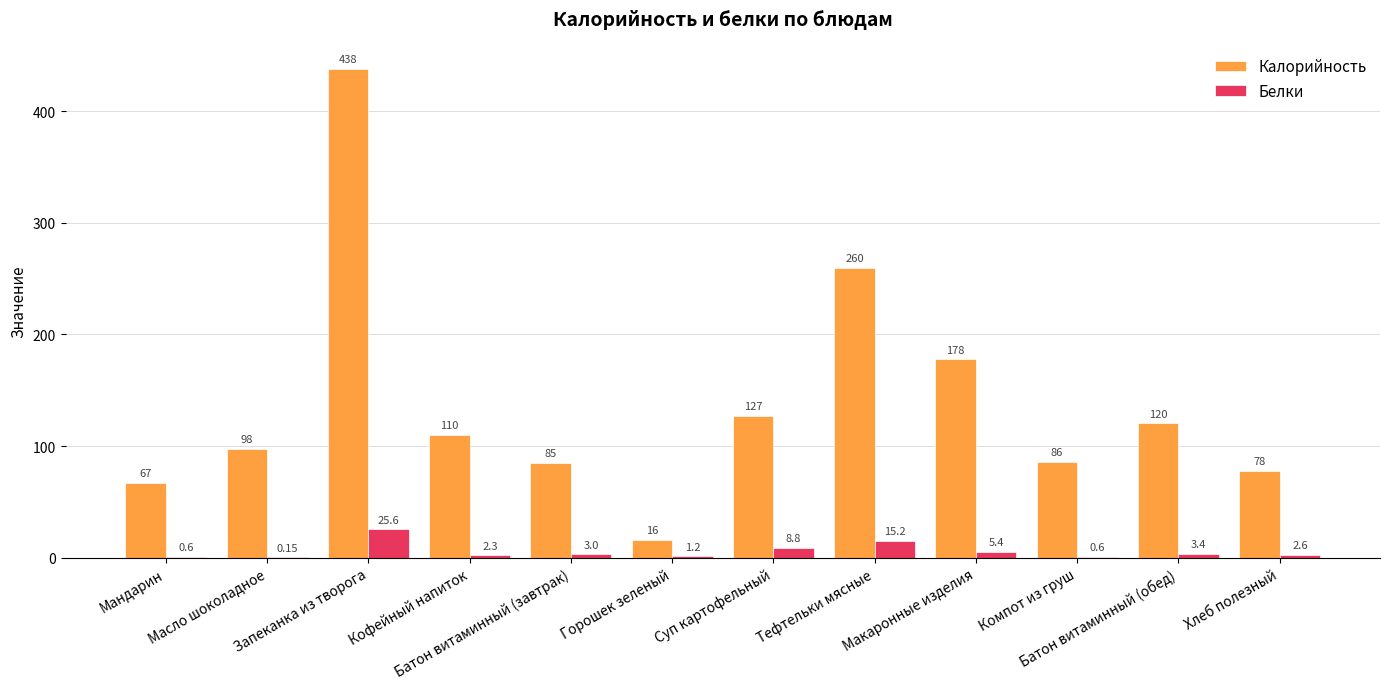

At which label does Белки first exceed 3?

Запеканка из творога